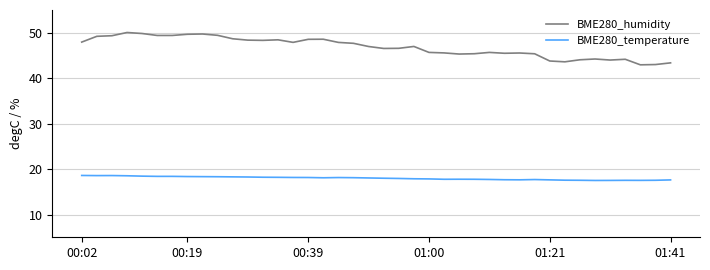

Which series has the largest total across all categories?

BME280_humidity